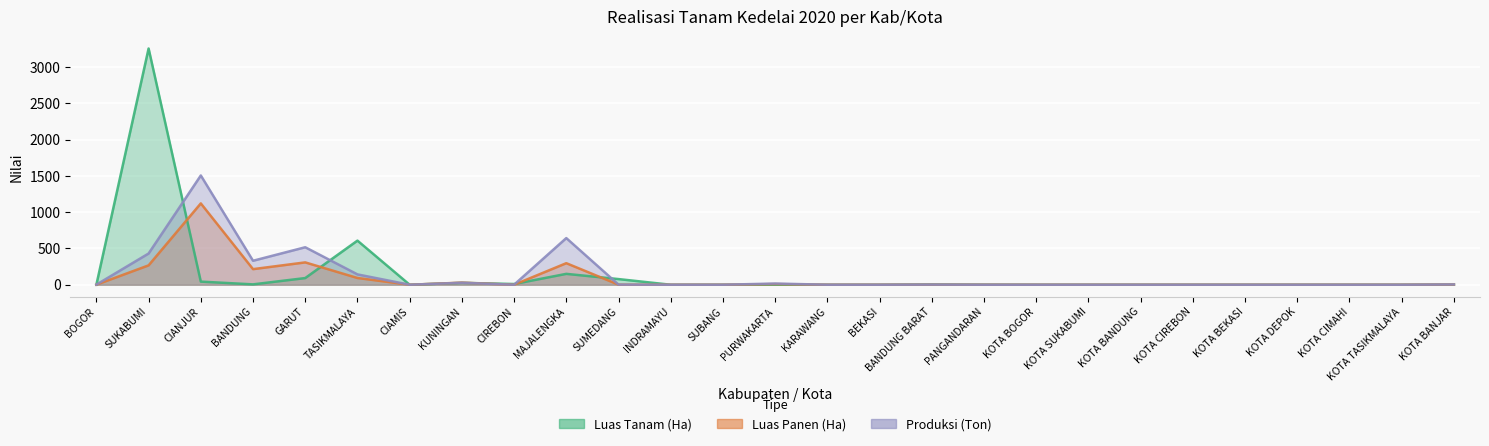

At which category does Luas Tanam (Ha) reach its first local peak?

SUKABUMI